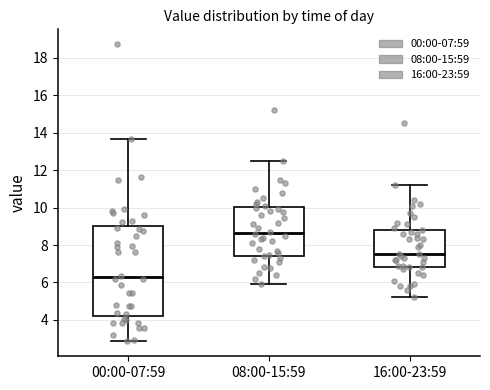

Comparing the boxes themselves (not the whiskers), which one is the tallest?

00:00-07:59